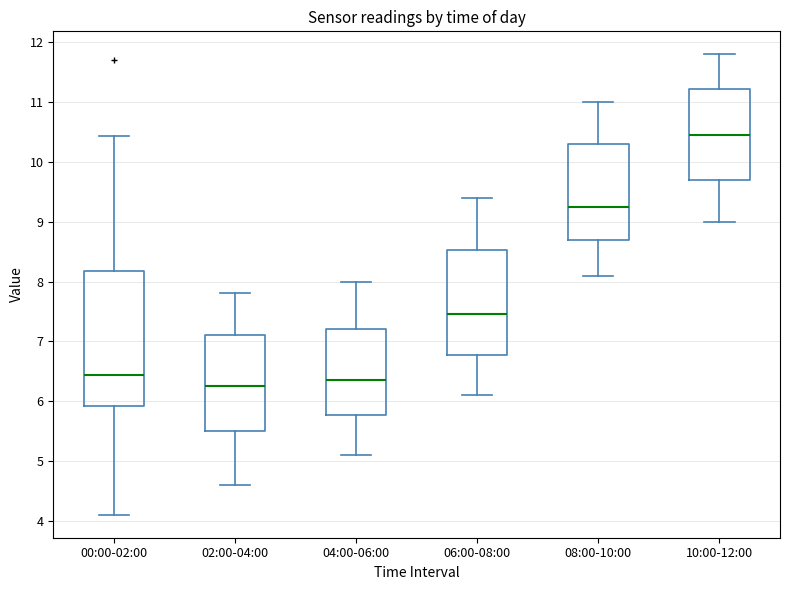

Reading left to right, transcribe this box plot: for each box, give where its median line is, the range the box spans, and where its two whiskers end, as read against the y-axis. The values are not printed on the chart, so give them approximately, as read against the axis.

00:00-02:00: median 6.4, box 5.9 to 8.2, whiskers 4.1 to 10.4
02:00-04:00: median 6.3, box 5.5 to 7.1, whiskers 4.6 to 7.8
04:00-06:00: median 6.4, box 5.8 to 7.2, whiskers 5.1 to 8.0
06:00-08:00: median 7.5, box 6.8 to 8.5, whiskers 6.1 to 9.4
08:00-10:00: median 9.3, box 8.7 to 10.3, whiskers 8.1 to 11.0
10:00-12:00: median 10.5, box 9.7 to 11.2, whiskers 9.0 to 11.8